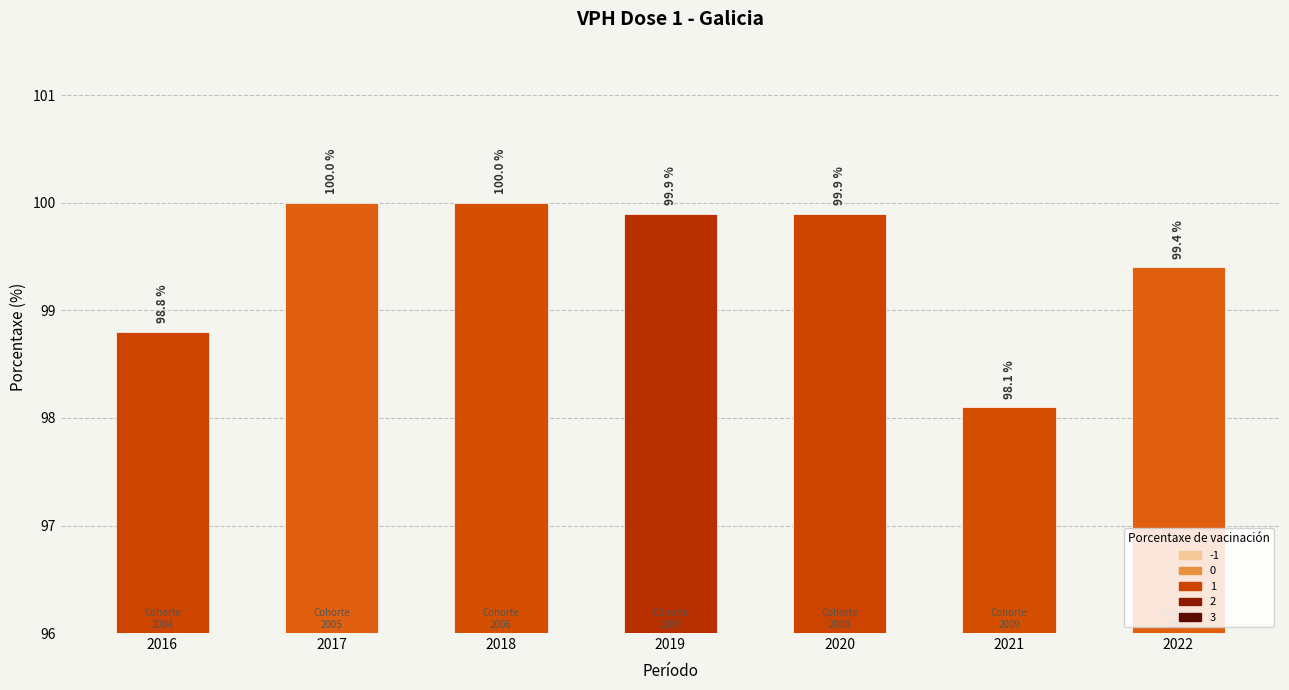

Which label corresponds to the smallest value in the chart?

2021